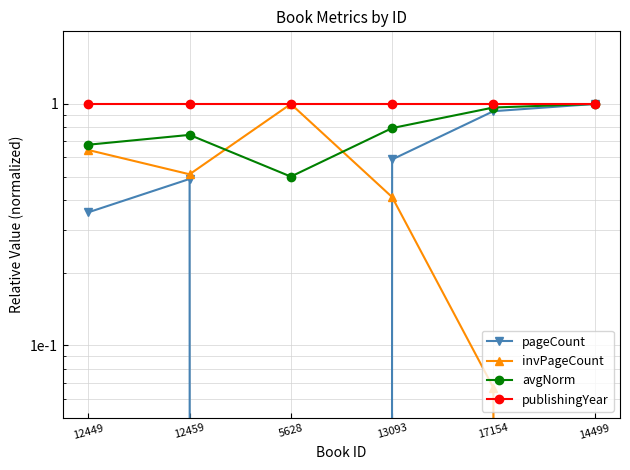

Is the value of invPageCount at 12459 greater than the value of publishingYear at 12449?

No